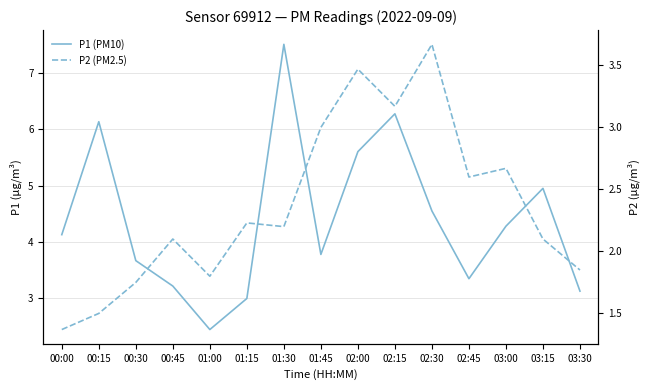

Is it true that P1 (PM10) equals 0.8 at 02:45?

False